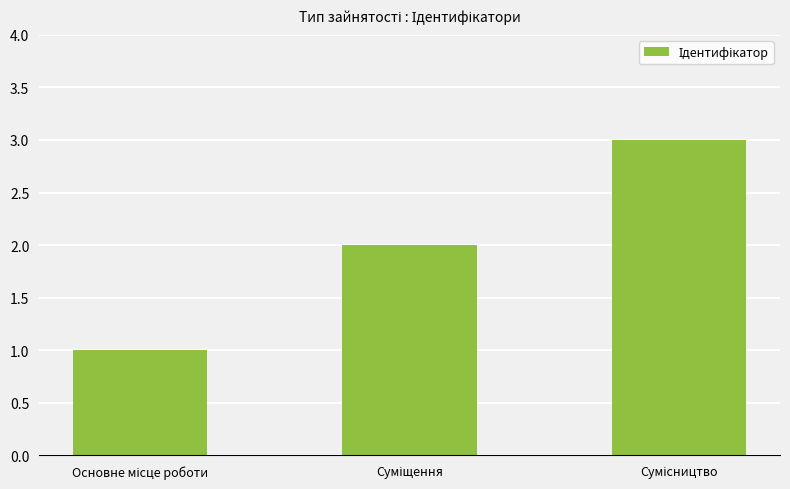

What is the sum of all values?

6